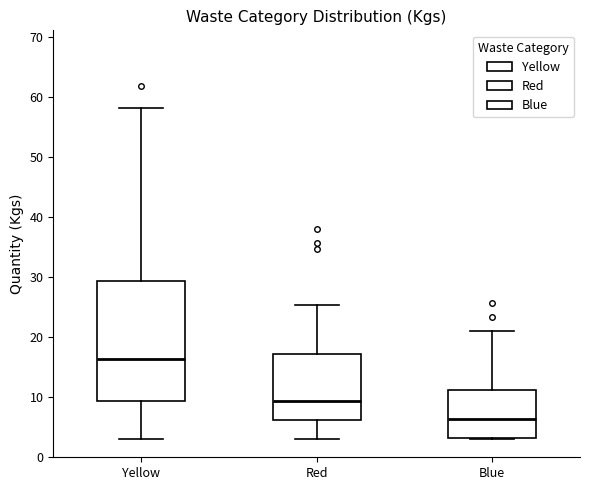

Where does the upper whisker of the box for Red end on the y-axis? The values are not printed on the chart, so give them approximately, as read against the axis.

25